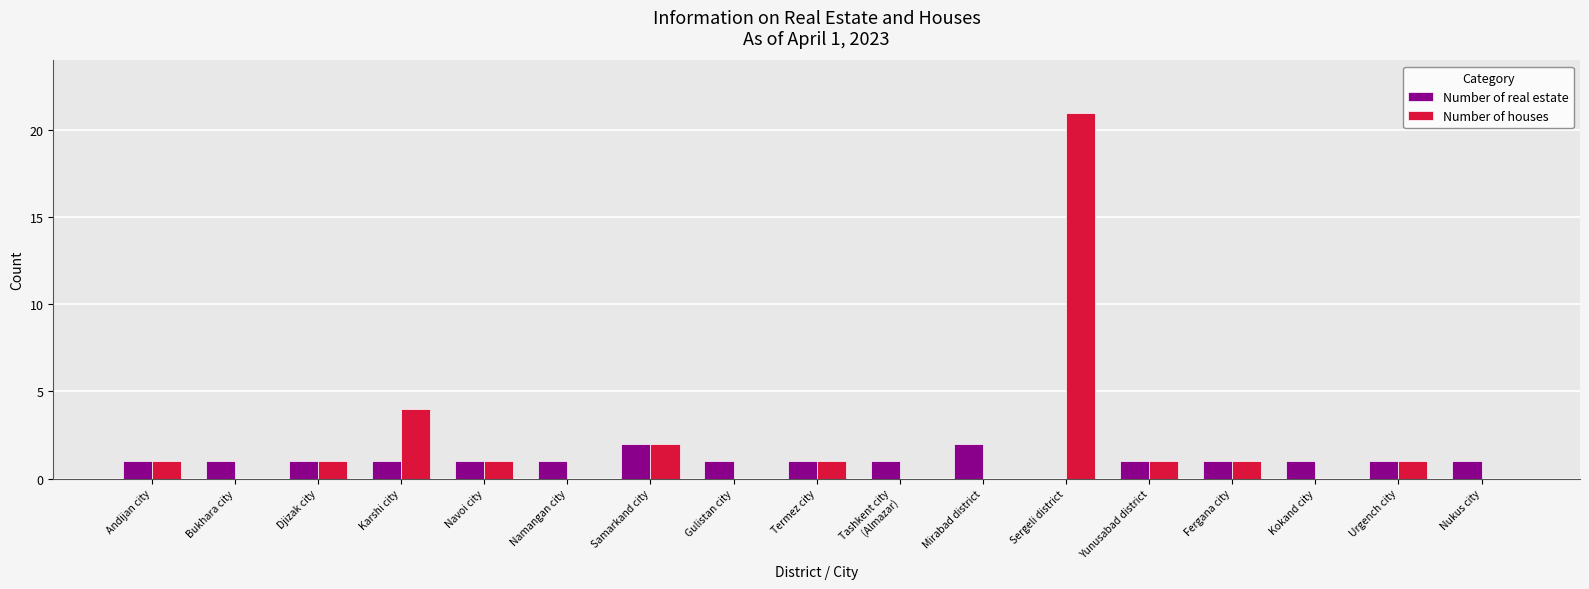

How many positive values does the Number of real estate series have?

16